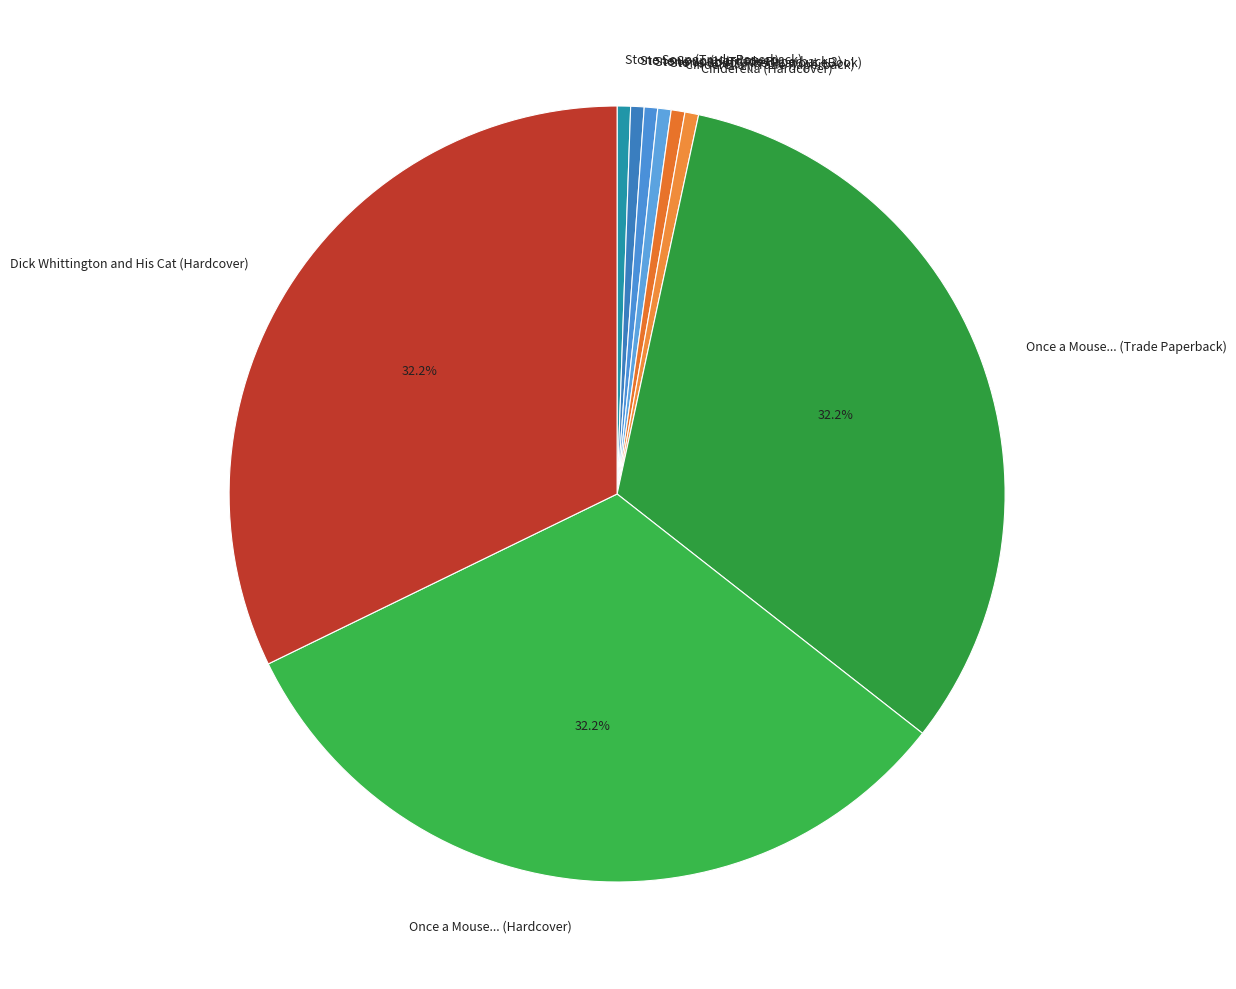

How many slices are in this pie chart?

9